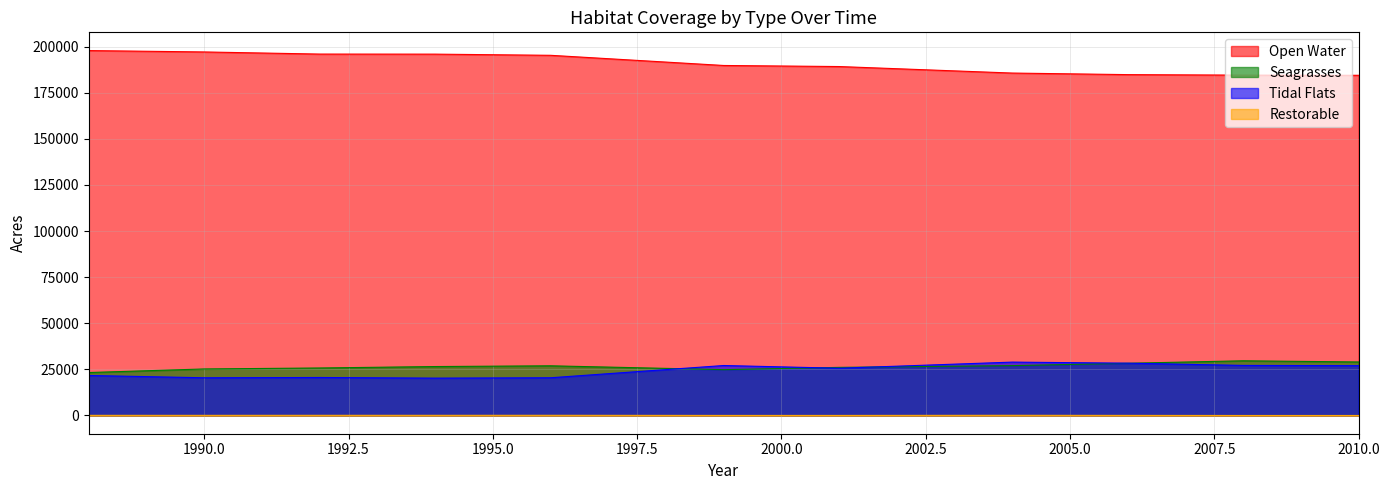

What is the difference between the second highest and second lowest values in the Seagrasses series?

4159.8